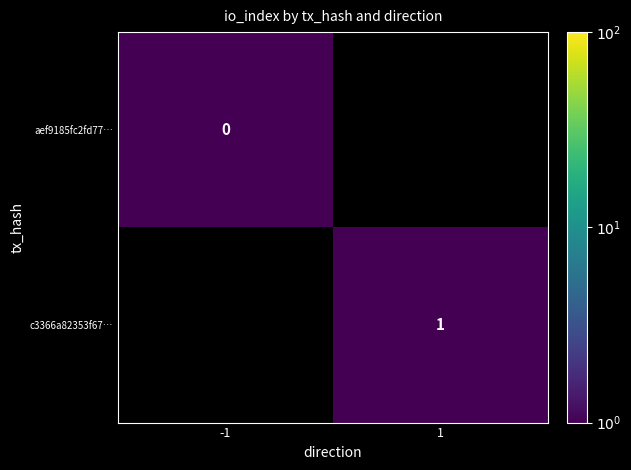

The c3366a82353f67… series shows 1.0 at 1. True or false?

True